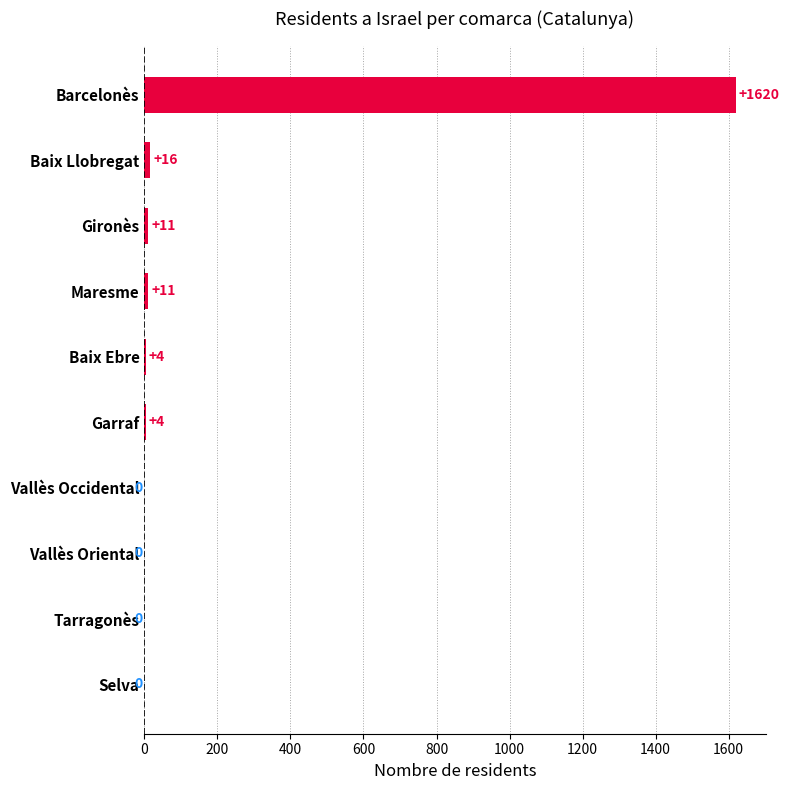

Reading top to bottom, extract all data points from this chart.

Barcelonès=1620	Baix Llobregat=16	Gironès=11	Maresme=11	Baix Ebre=4	Garraf=4	Vallès Occidental=0	Vallès Oriental=0	Tarragonès=0	Selva=0